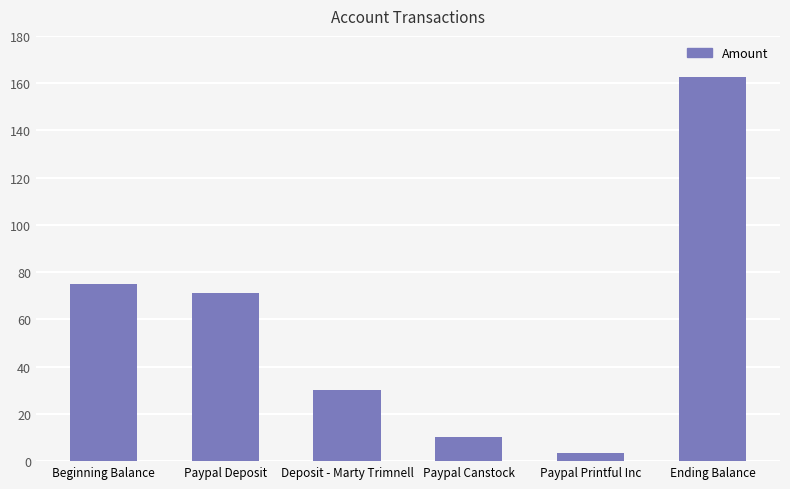

How many values are below 71?

3